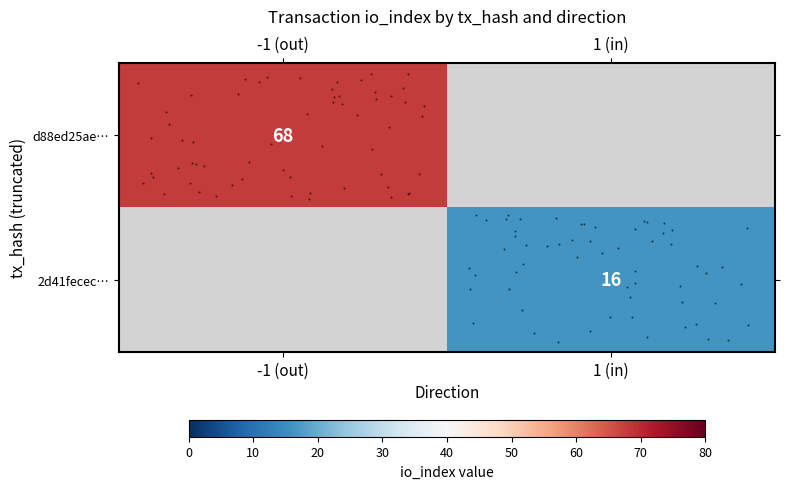

Which category has the highest value in the row_0 series?

-1 (out)